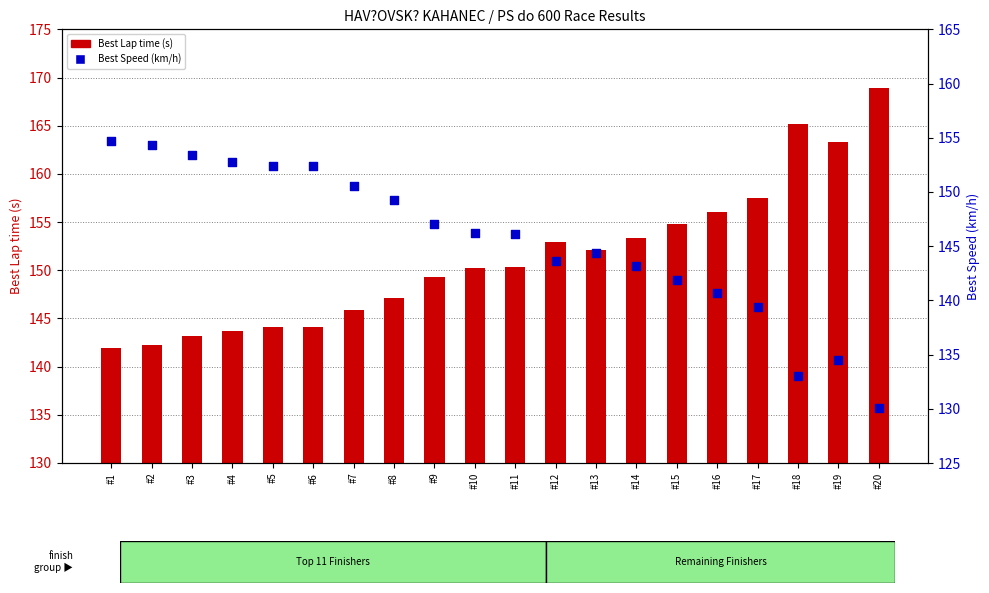

Is the value of Best Lap time at #11 greater than the value of Best Speed at #15?

Yes